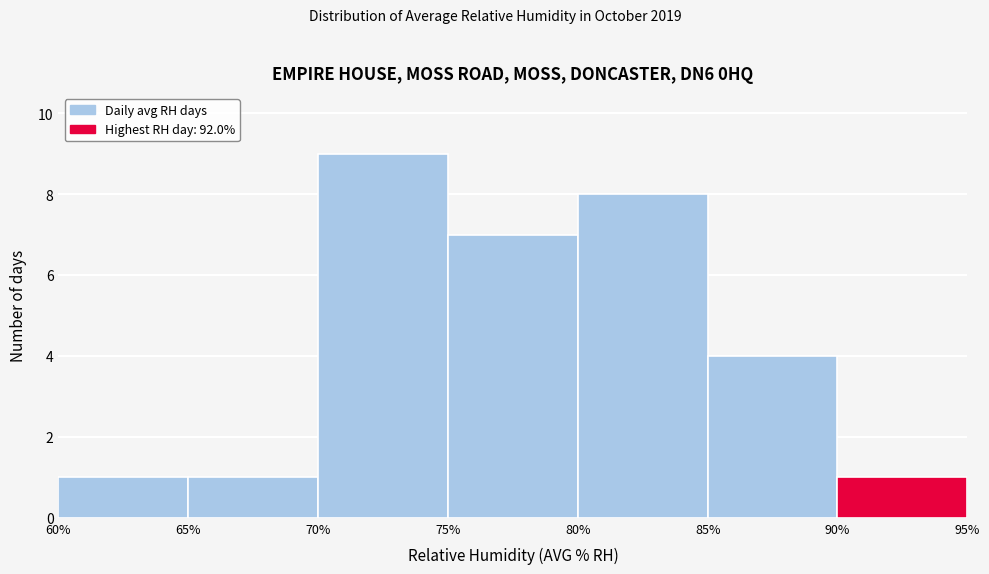

Reading left to right, list every bar in this chart as the range it spans on the x-axis followed by its height. The values are not printed on the chart, so give them approximately, as read against the axis.

60% to 65%: 1
65% to 70%: 1
70% to 75%: 9
75% to 80%: 7
80% to 85%: 8
85% to 90%: 4
90% to 95%: 1